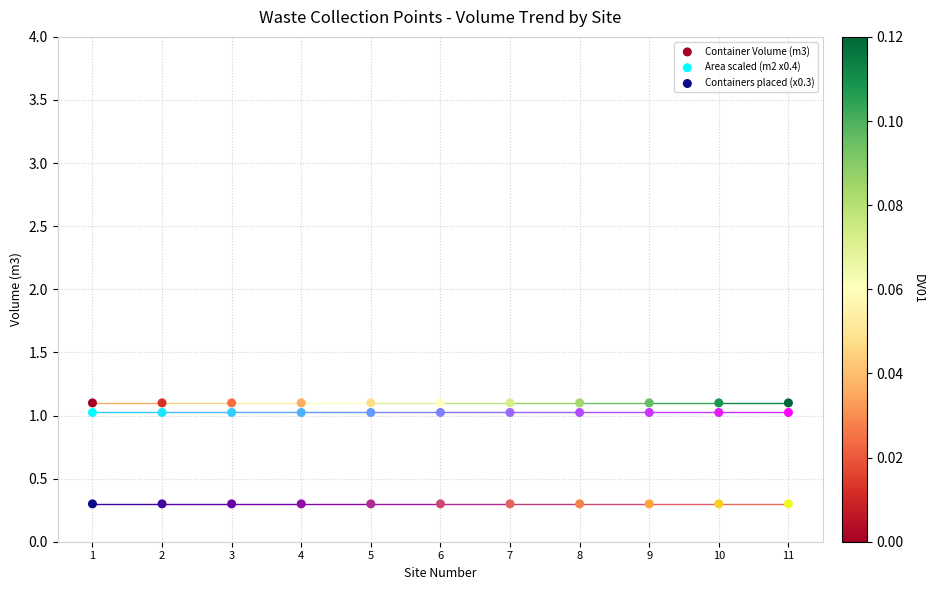

Which series reaches the minimum Y coordinate?

Containers placed (x0.3)